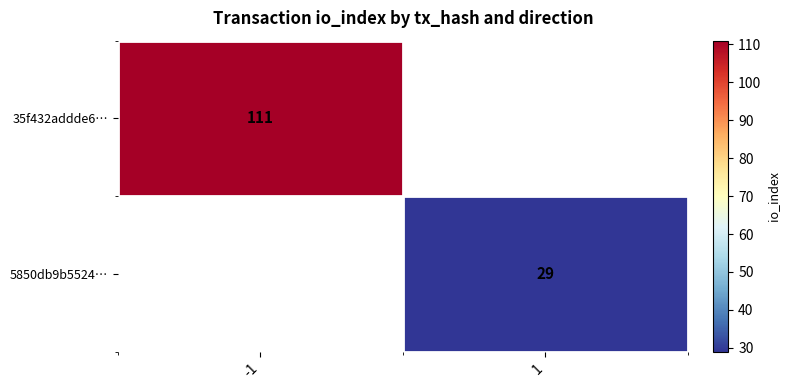

True or false: 5850db9b5524… has a value of 6 at 1.

False